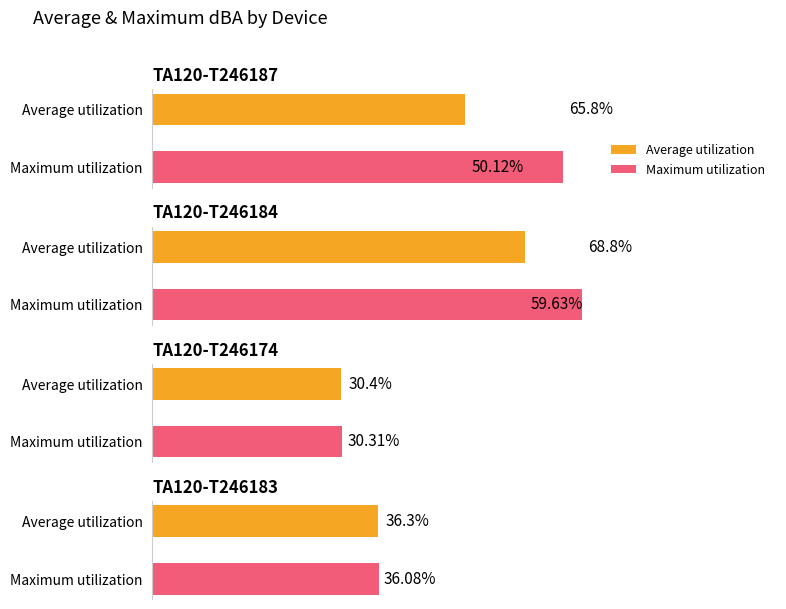

Which series has the largest range (max minus min)?

Maximum utilization